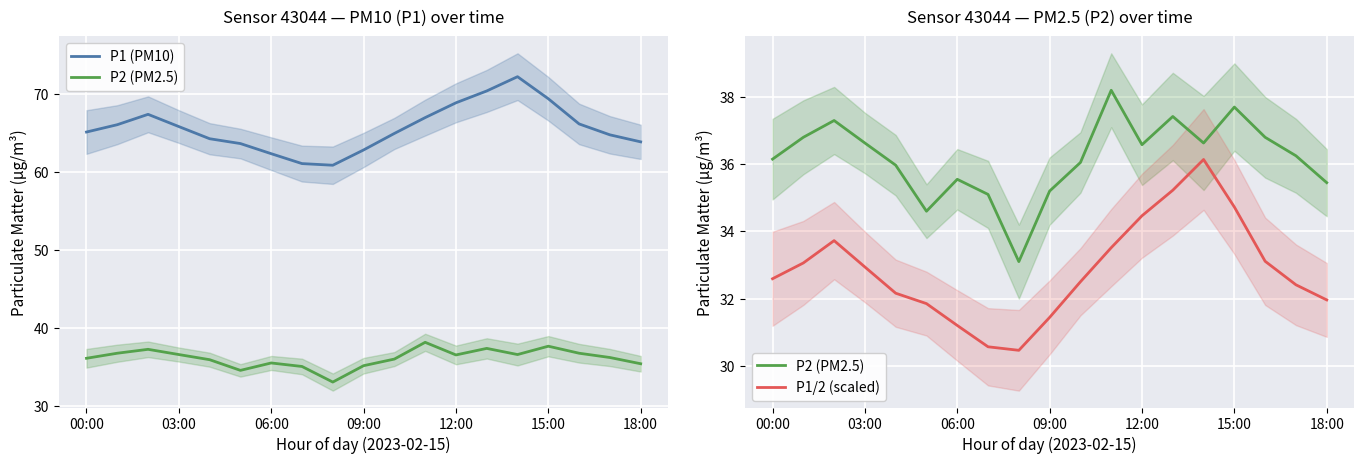

What is the difference between the maximum and minimum values in the P1 (PM10) series?

11.4